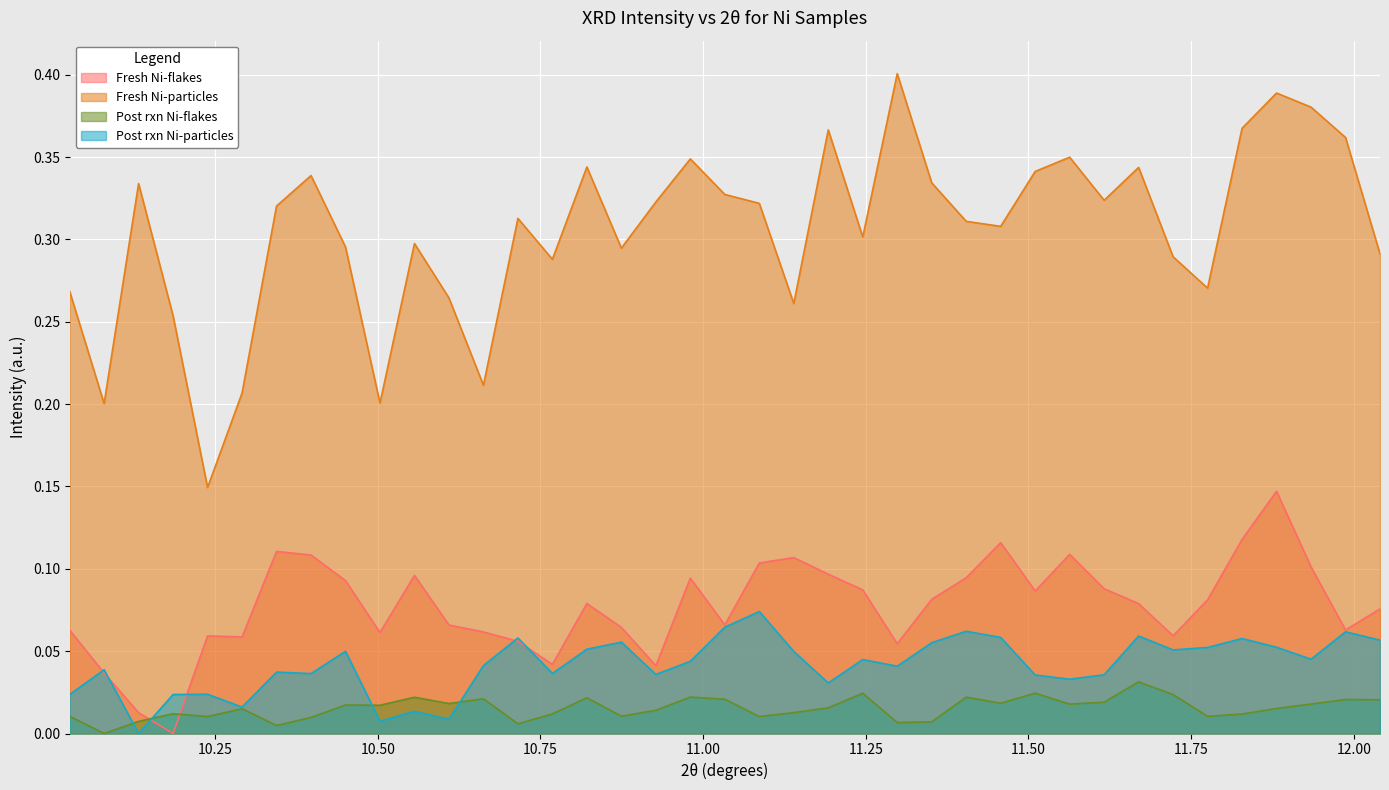

Count the number of data series in this chart.

4